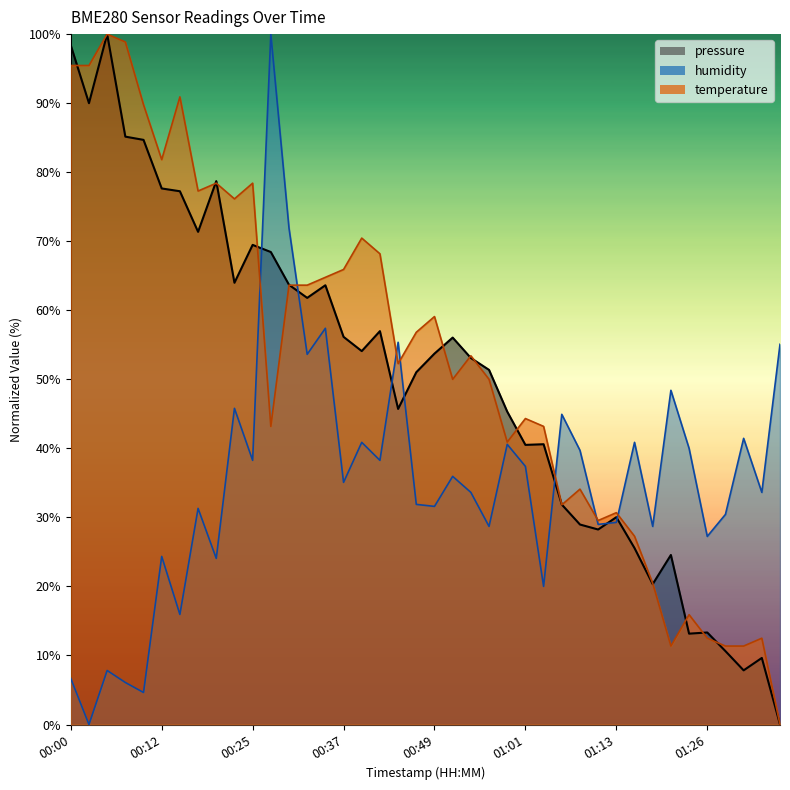

The humidity series shows 6.9 at 00:17. True or false?

False